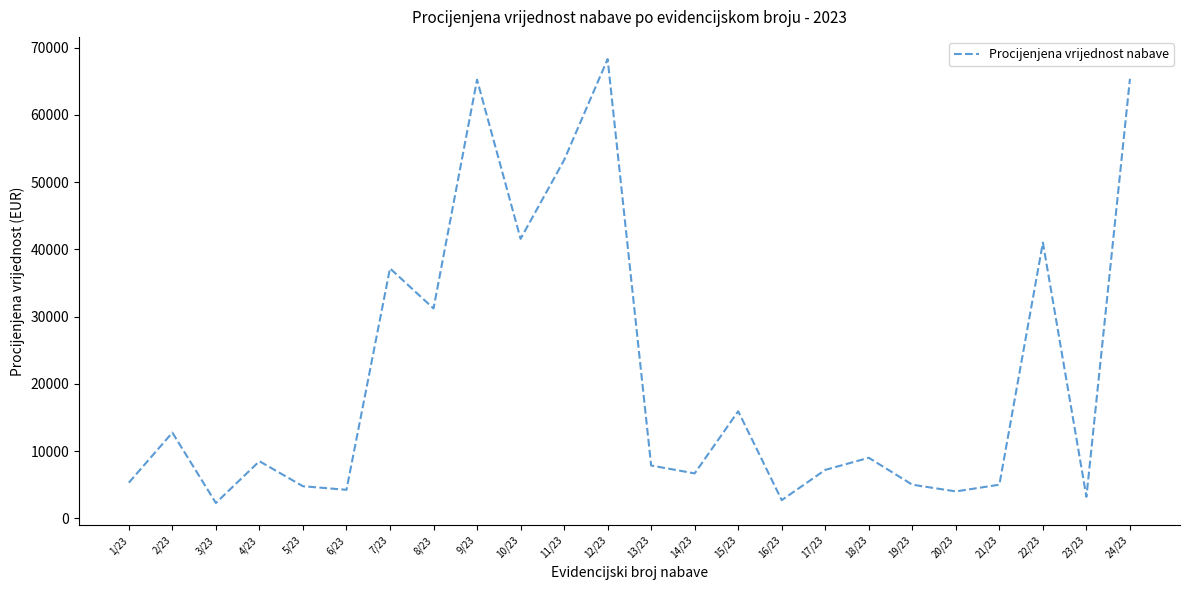

How many interior local valleys (lower than both neighbors) does the data have?

8